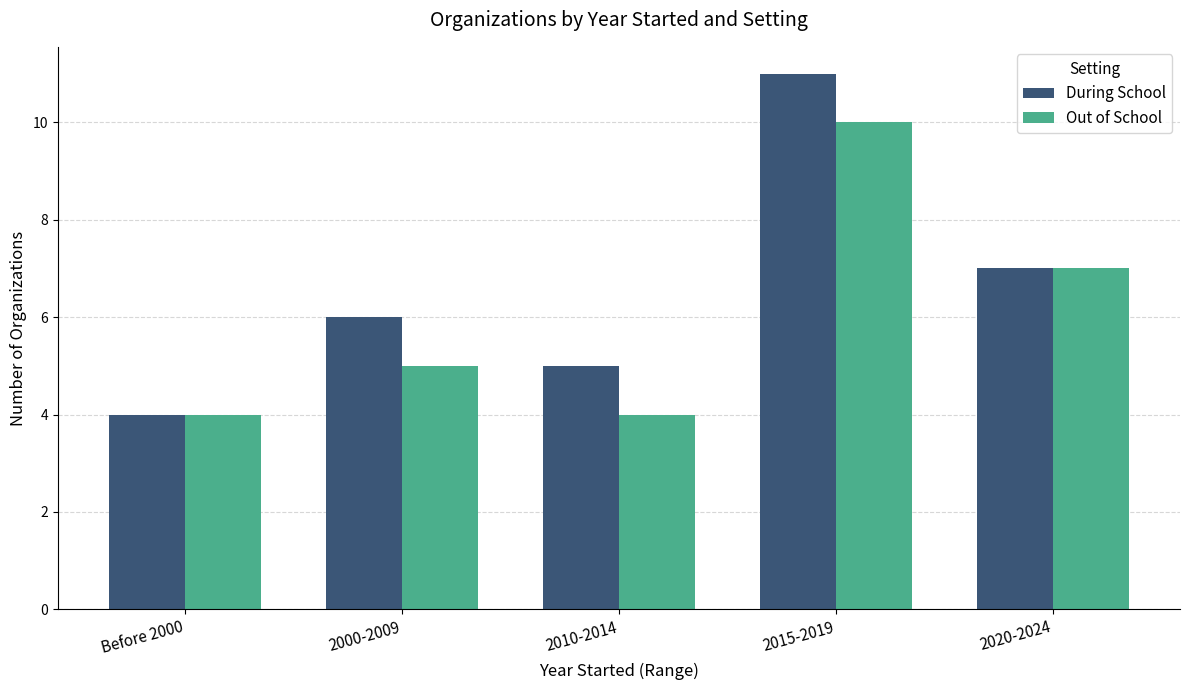

Count the Out of School values in the range 4 to 7.

4